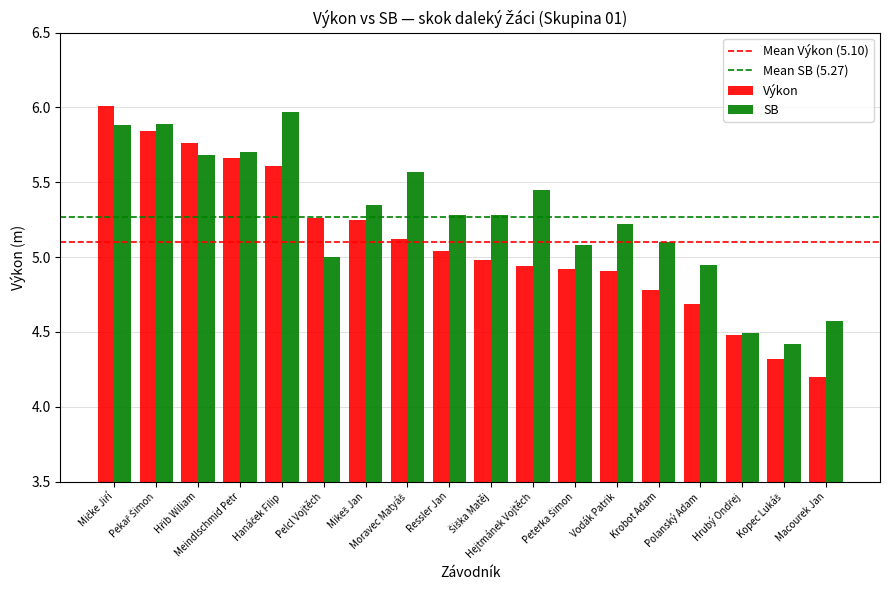

What is the difference between the maximum and minimum values in the Výkon series?

1.8